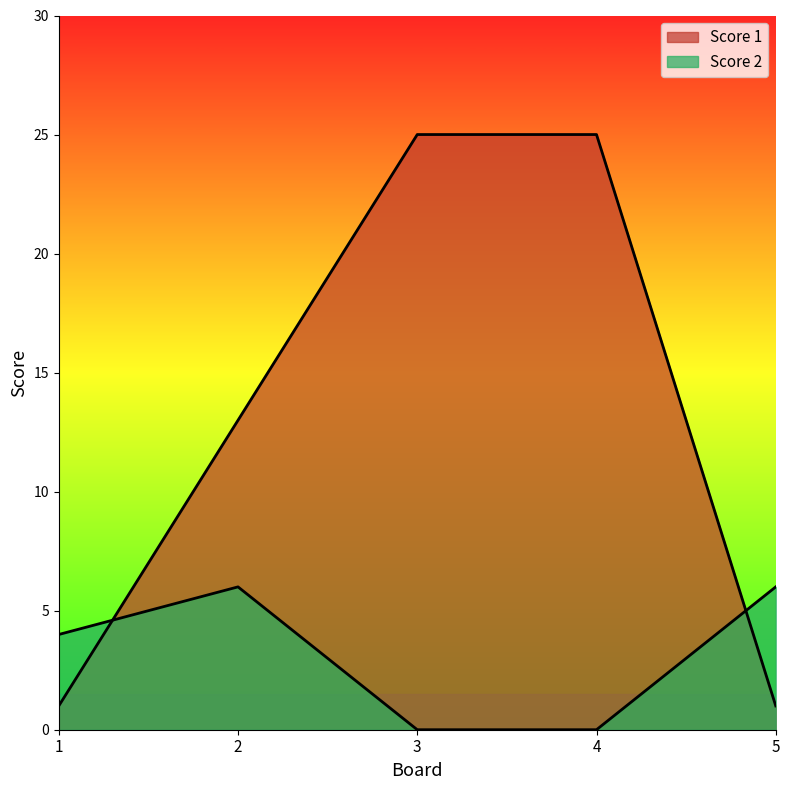

The Score 2 series shows 0 at 4. True or false?

True